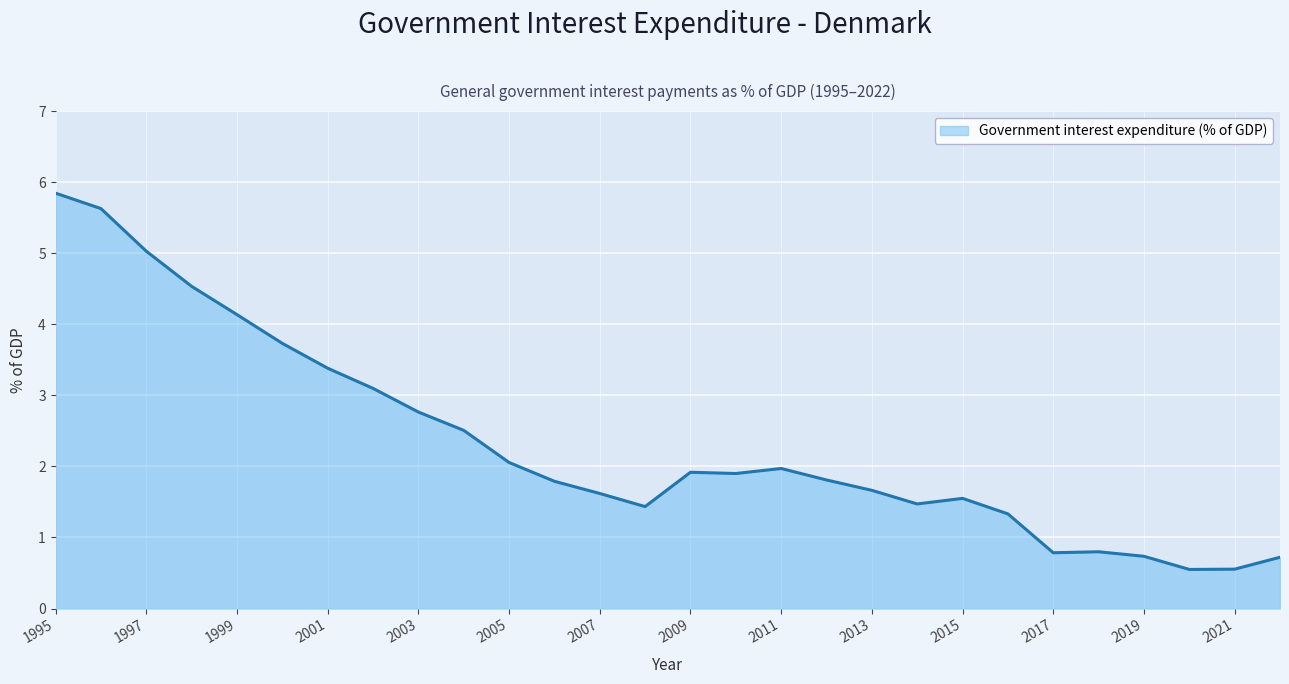

What is the greatest value displayed?

5.8